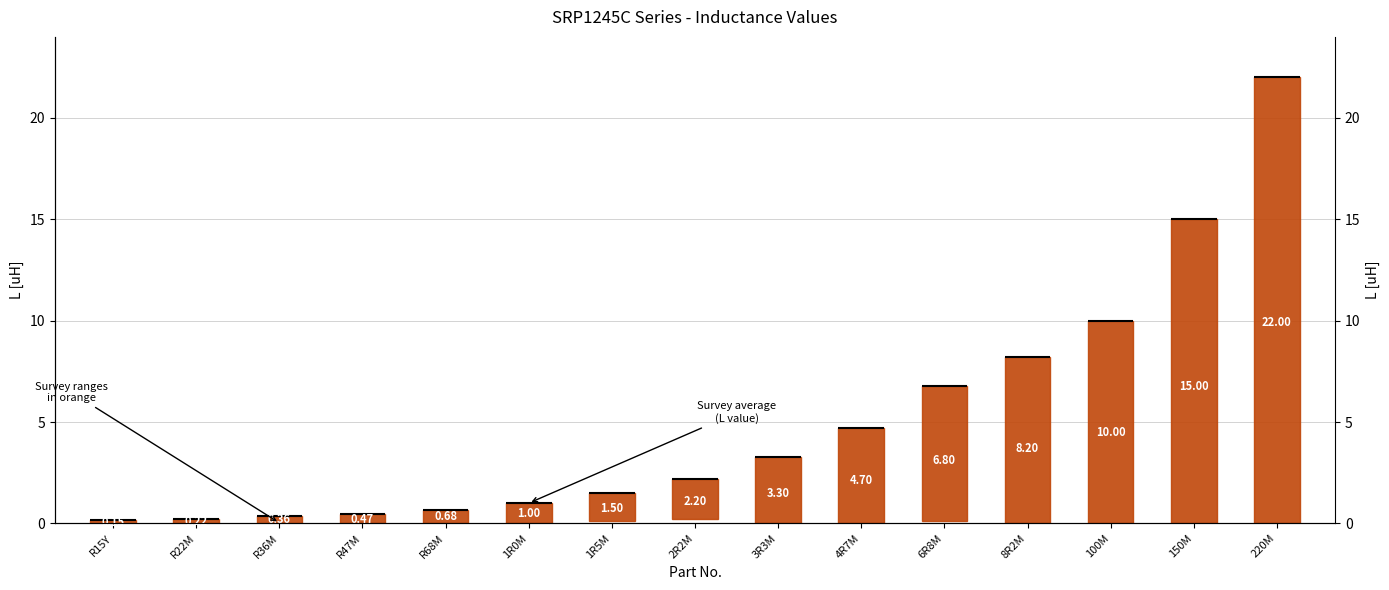

What is the value of the 12th bar from the left?

8.2